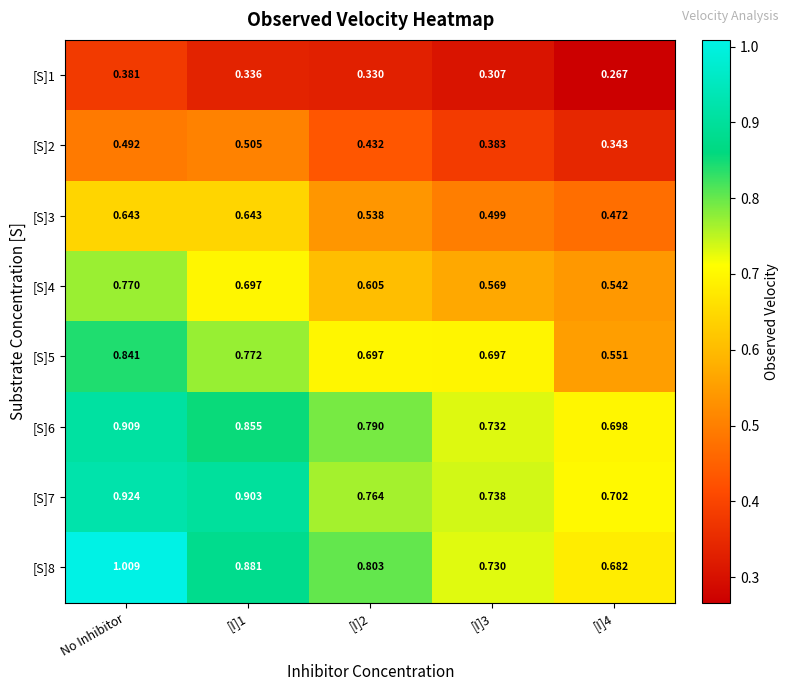

Is the value of [S]2 at [I]1 greater than the value of [S]3 at [I]4?

Yes